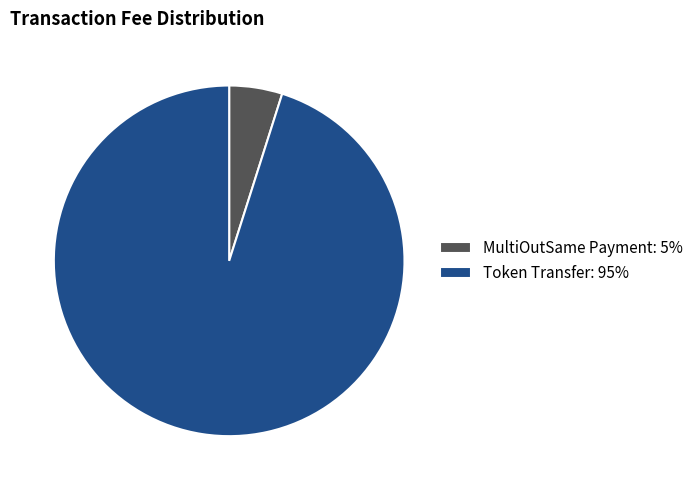

What is the largest slice in the pie chart?

Token Transfer